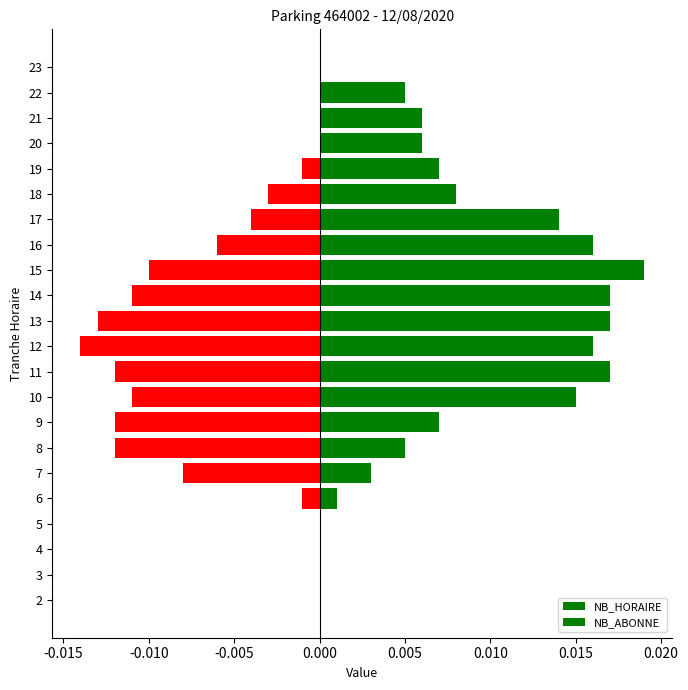

Rank the series at 16 from highest to lowest value.

NB_HORAIRE, NB_ABONNE